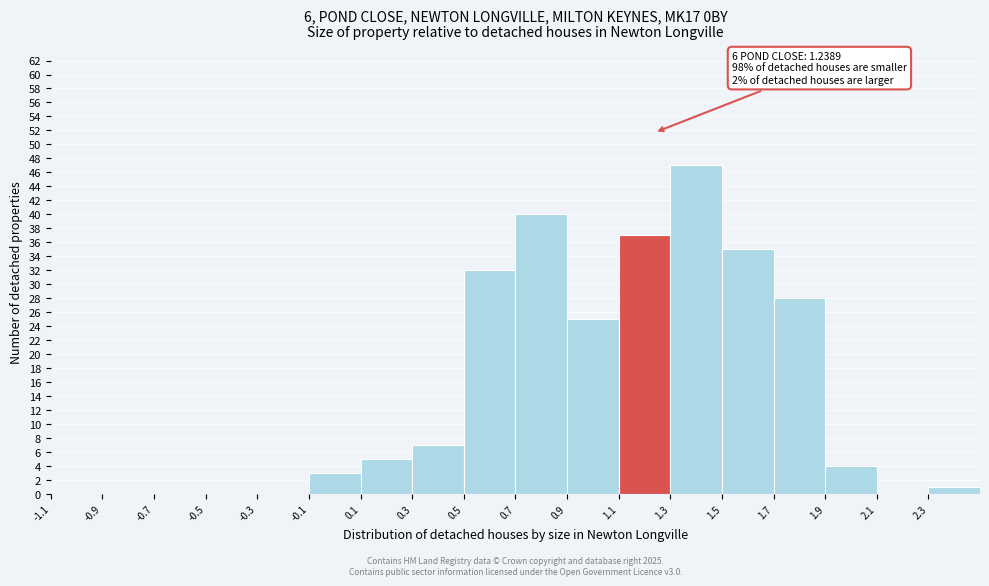

Which range on the x-axis has the tallest bar?

1.3 to 1.5